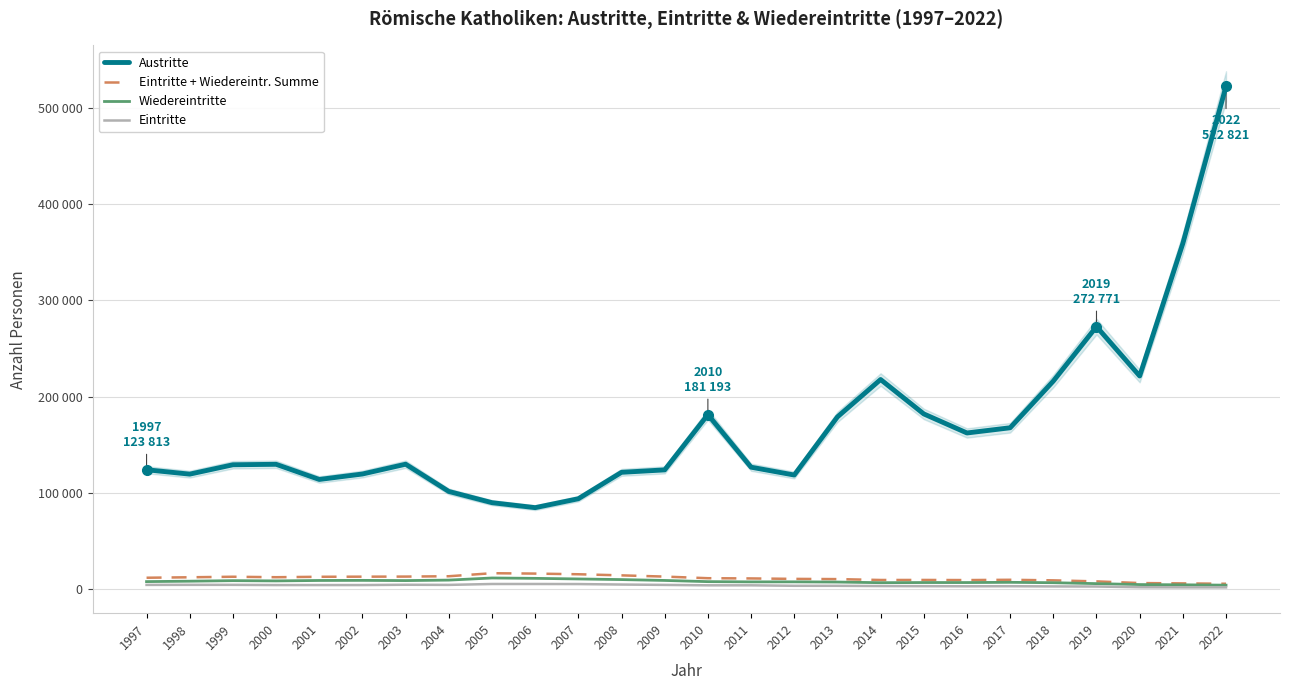

Which category has the lowest value in the Wiedereintritte series?

2022